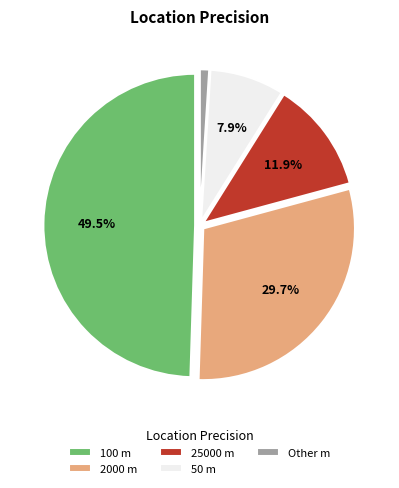

How many segments does this pie chart have?

5